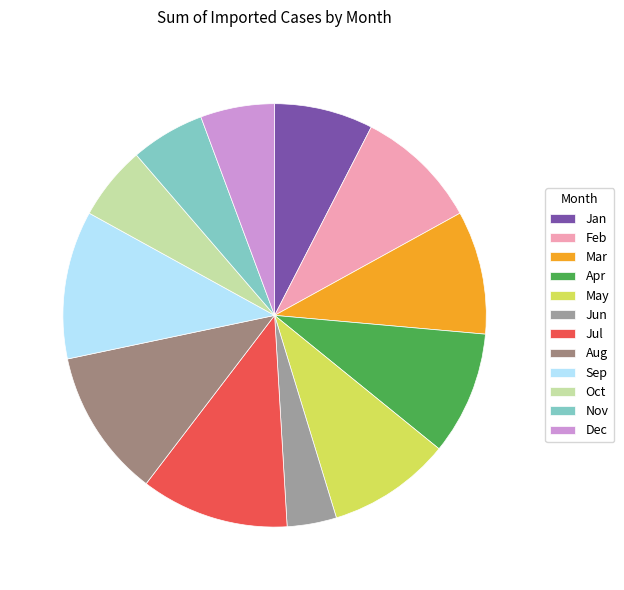

Does Oct account for over 50% of the chart?

No